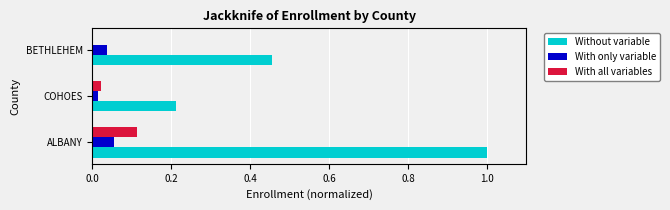

Which label corresponds to the largest value in the chart?

ALBANY